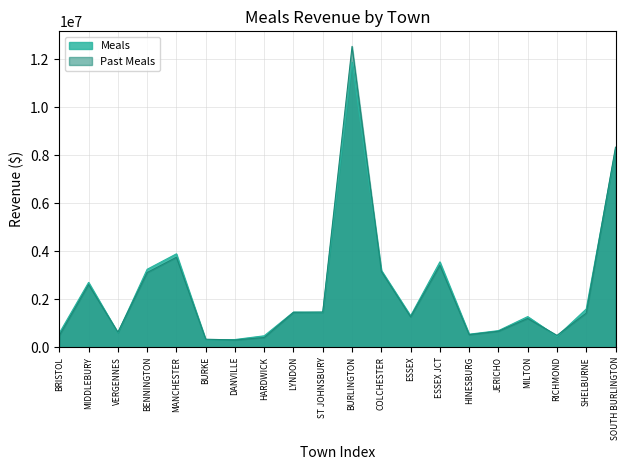

True or false: Meals has a value of 1930140.1 at ESSEX.

False